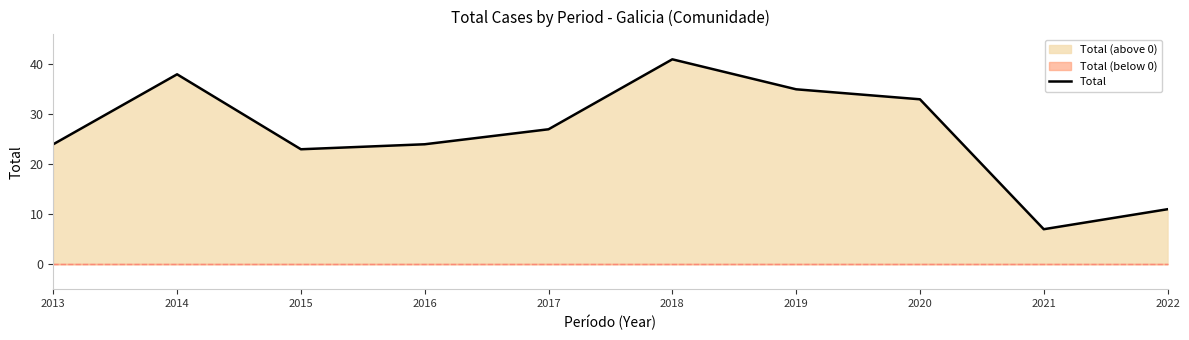

At which category does the chart reach its peak across all series?

2018